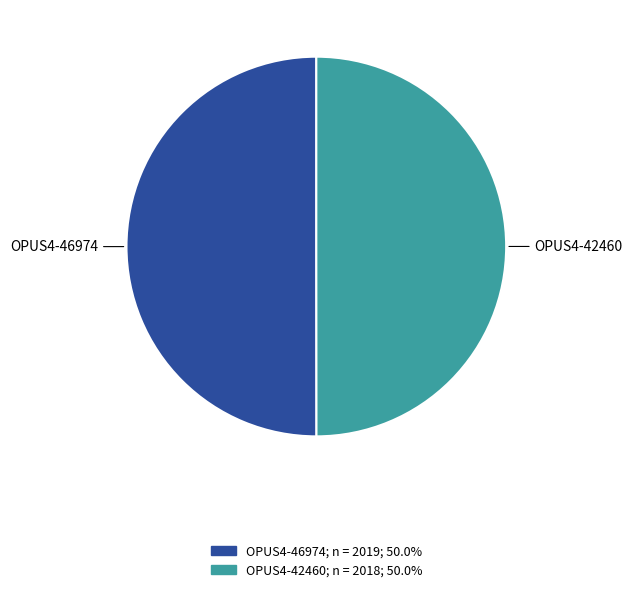

How many slices are in this pie chart?

2